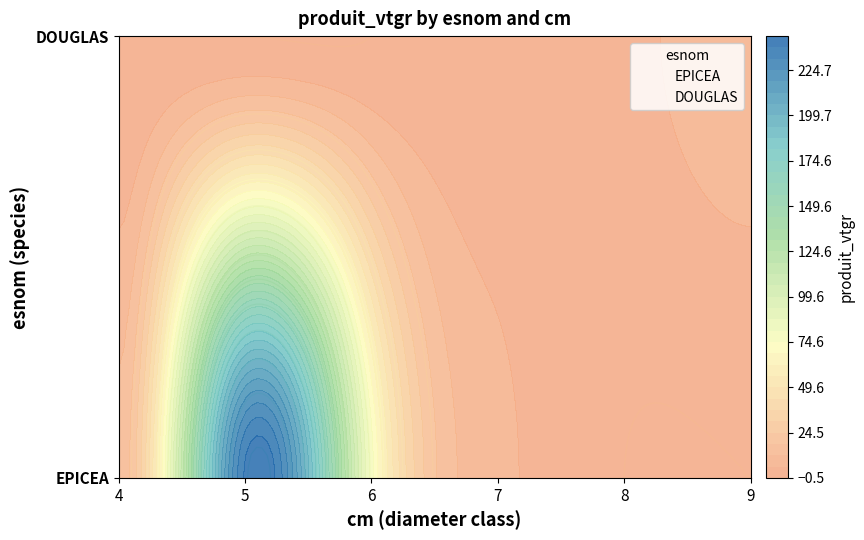

Reading right to left, transcribe all the data shown in this chart.

EPICEA: 0.0	0.0	7.3	77.8	238.4	14.2
DOUGLAS: 9.6	3.9	2.4	0.0	0.0	0.0